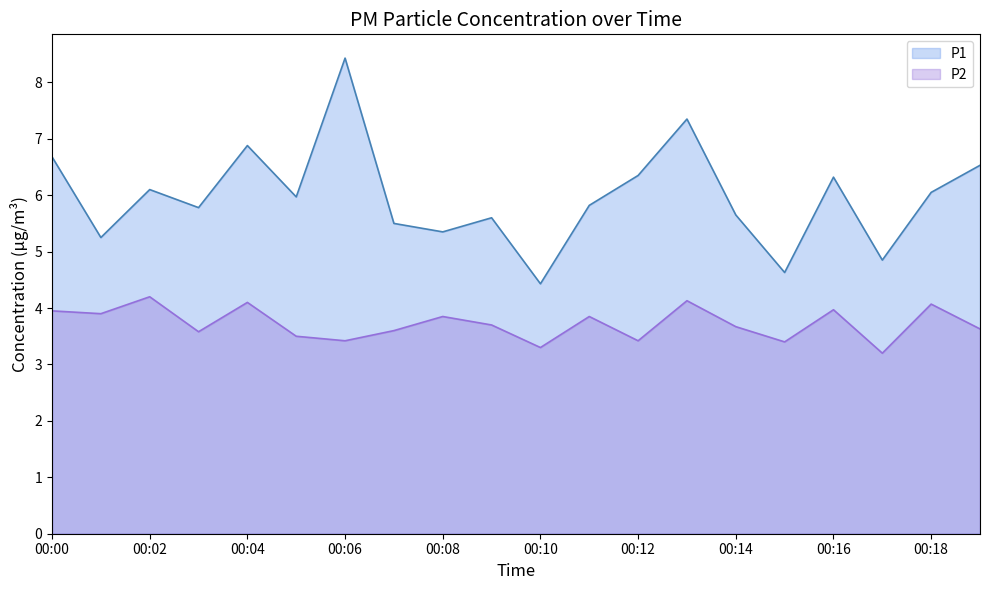

Where is the first local maximum for P1?

00:02